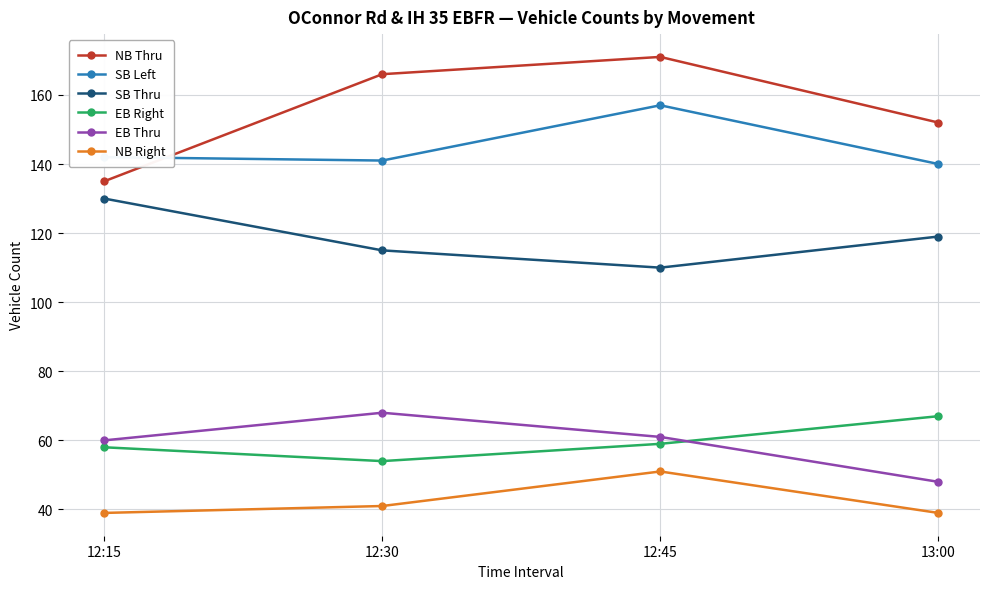

At which category does the chart reach its peak across all series?

12:45